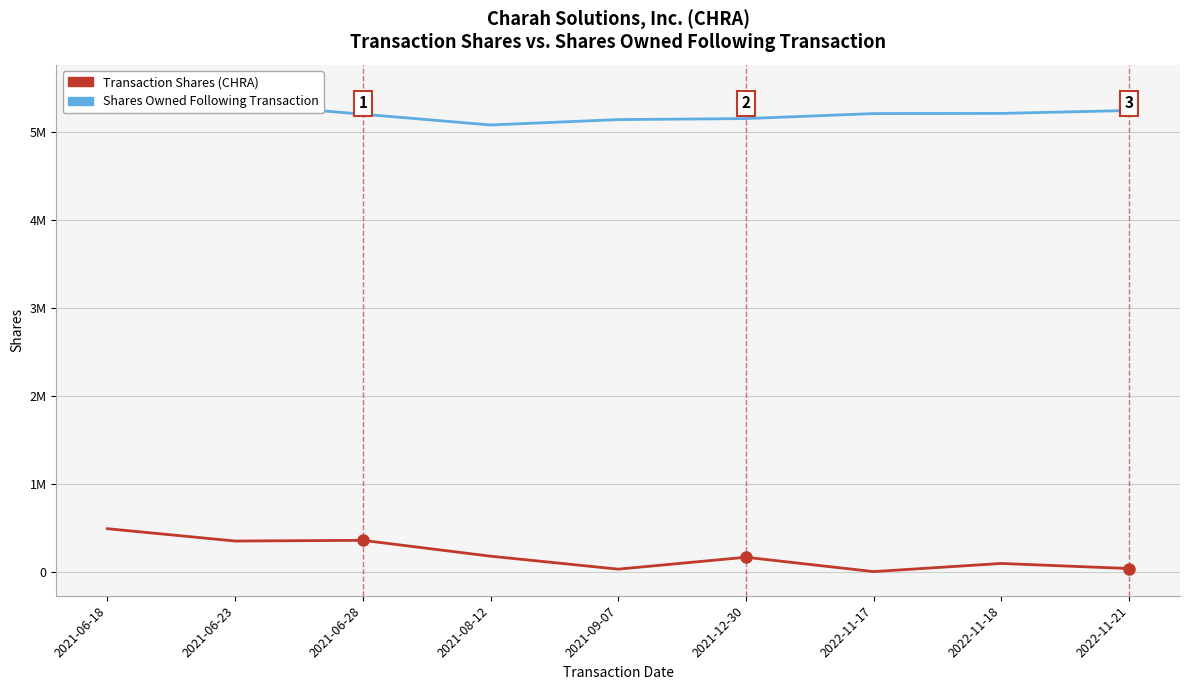

How many data points in Shares Owned Following Transaction are above 5203918?

4